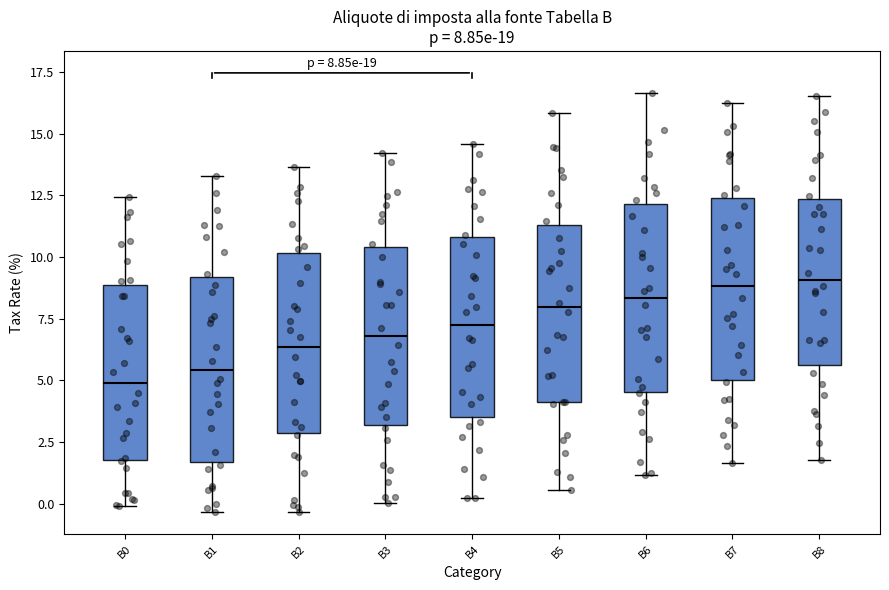

Which box's median line is the lowest?

B0